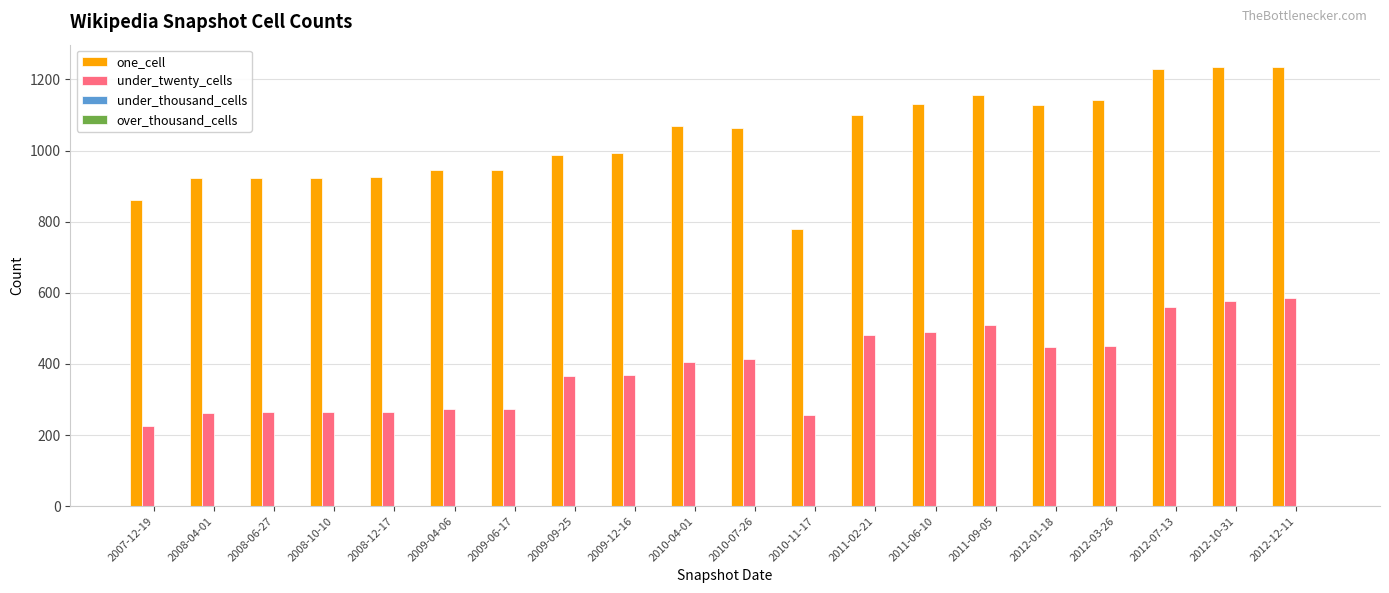

What is the label of the 7th bar from the right?

2011-06-10